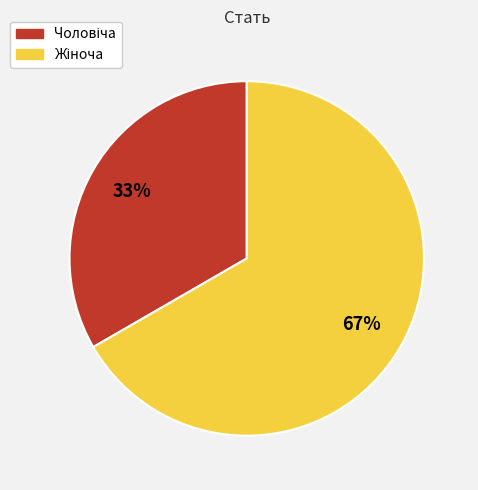

How many slices are in this pie chart?

2